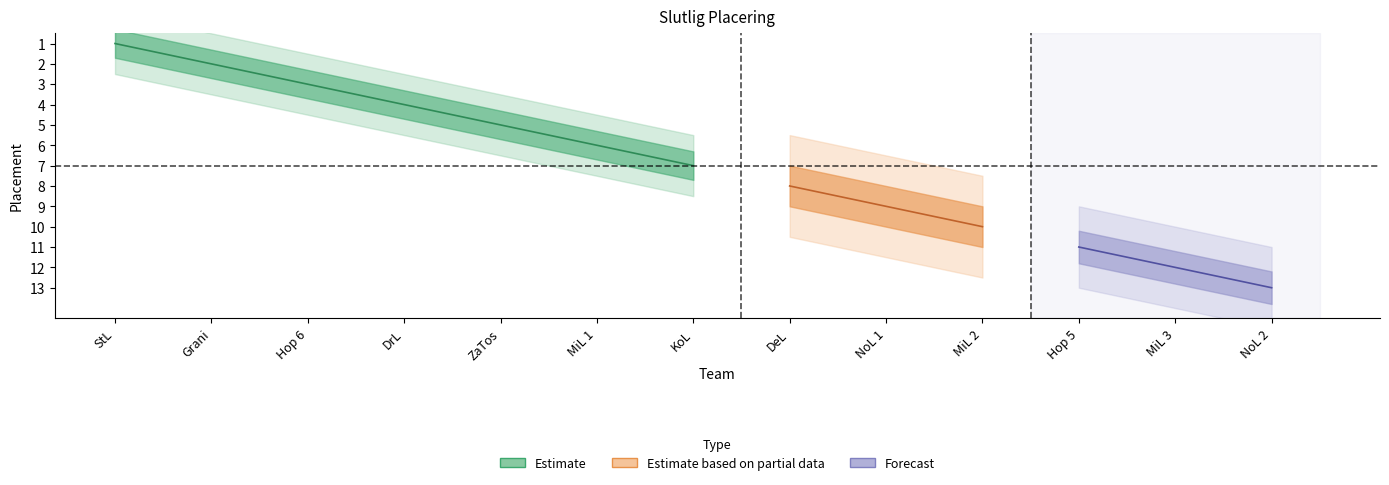

Which has a higher value, MiL 1 or KoL?

KoL